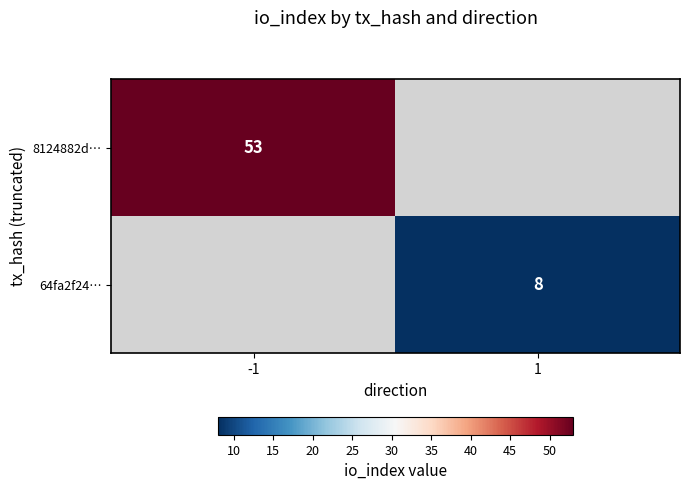

The 64fa2f24… series shows 12 at 1. True or false?

False